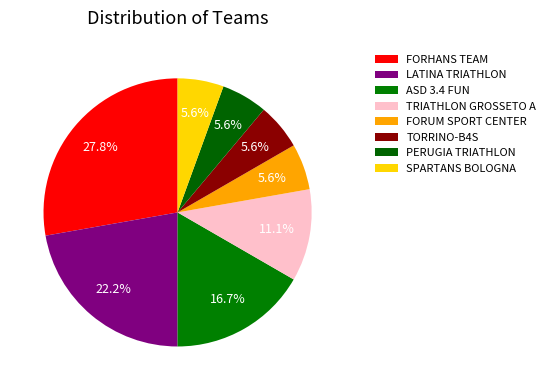

Count the number of slices in the pie.

8